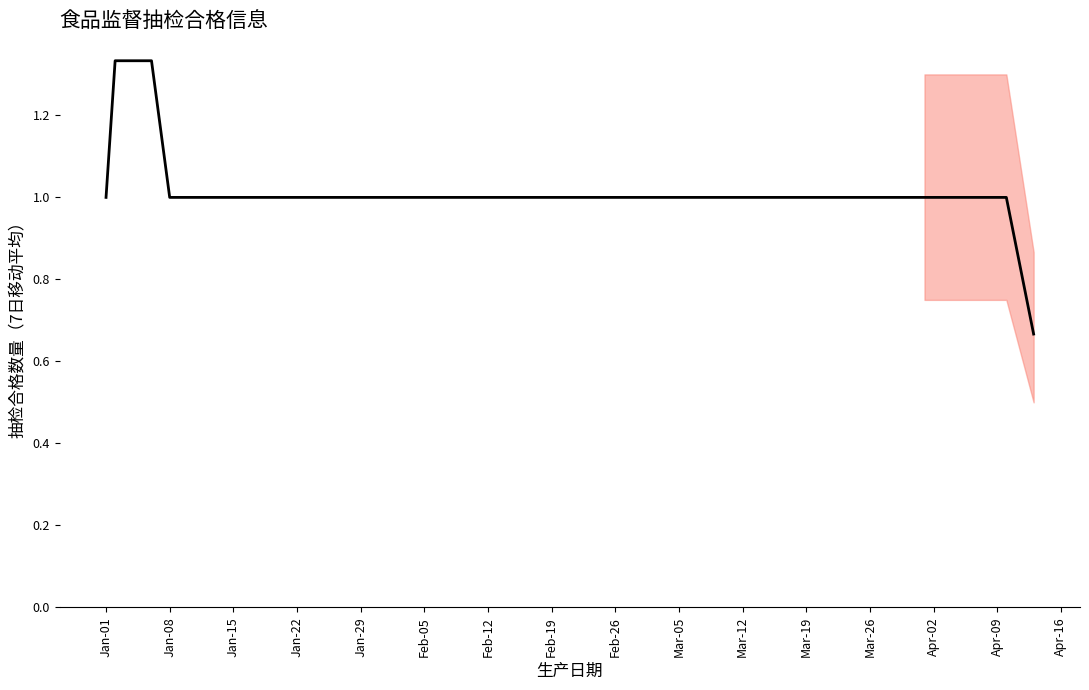

What is the maximum value shown in the chart?

1.3